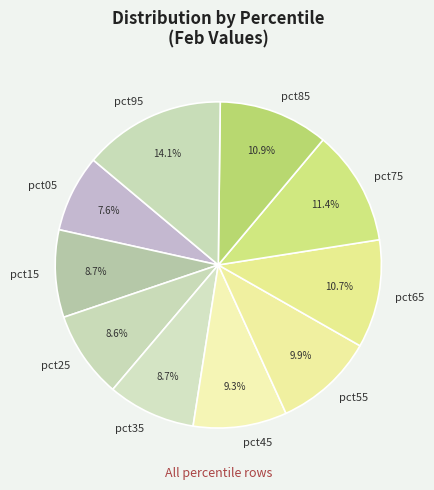

What is the smallest slice in the pie chart?

pct05